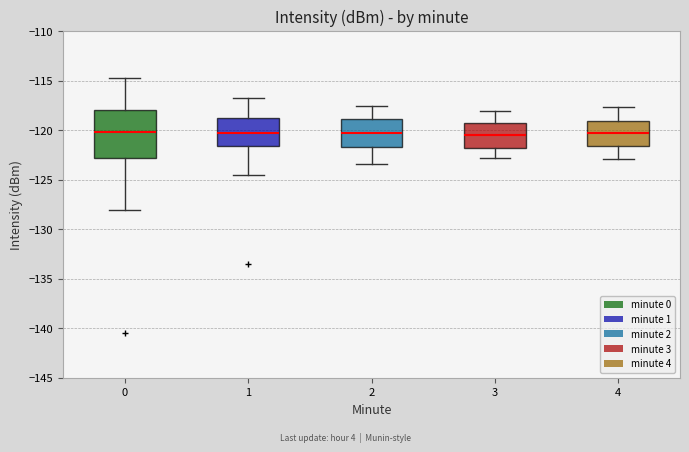

Comparing the boxes themselves (not the whiskers), which one is the tallest?

0